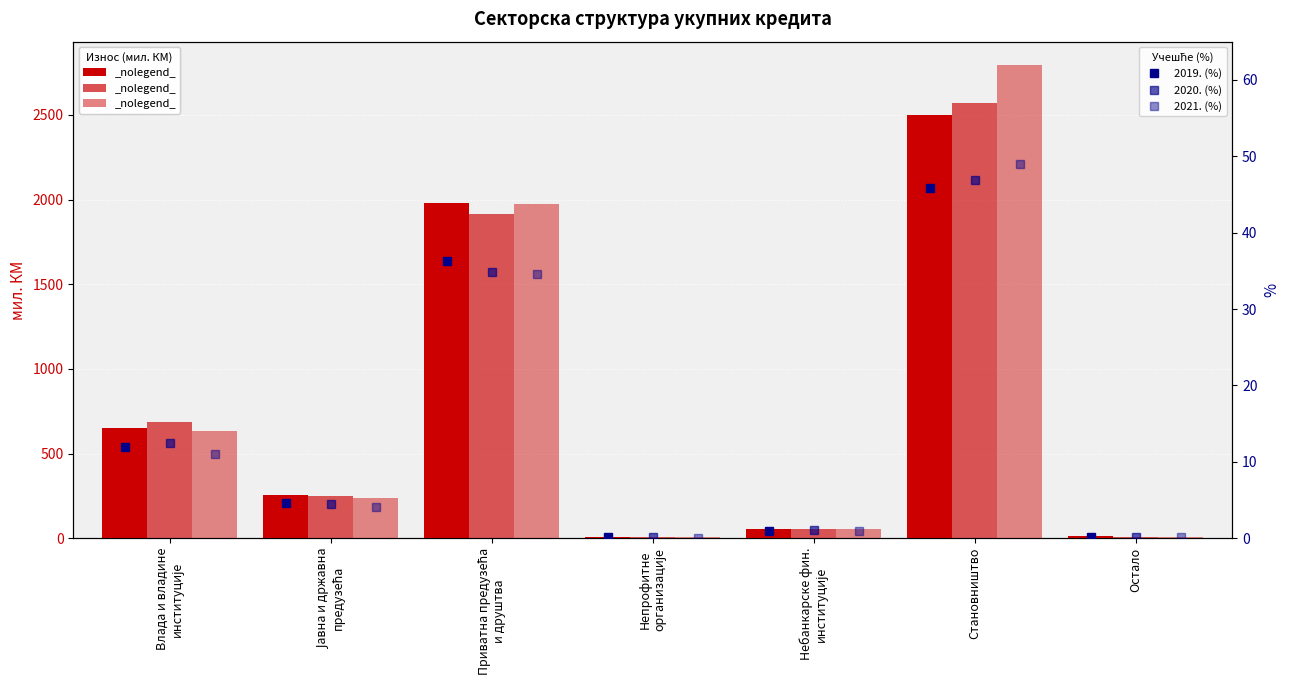

What is the label of the 4th bar from the right?

Непрофитне
организације